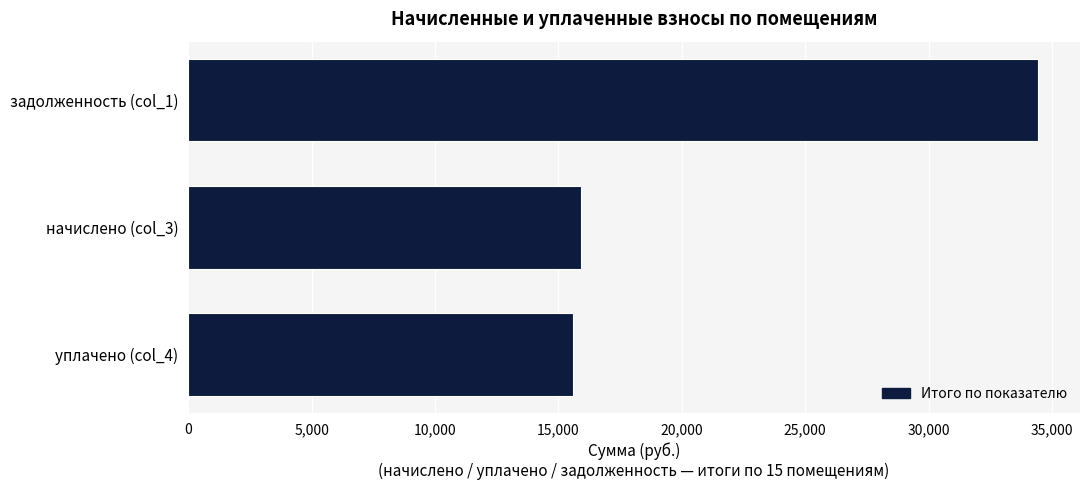

The value at начислено (col_3) is 15907.2. True or false?

True